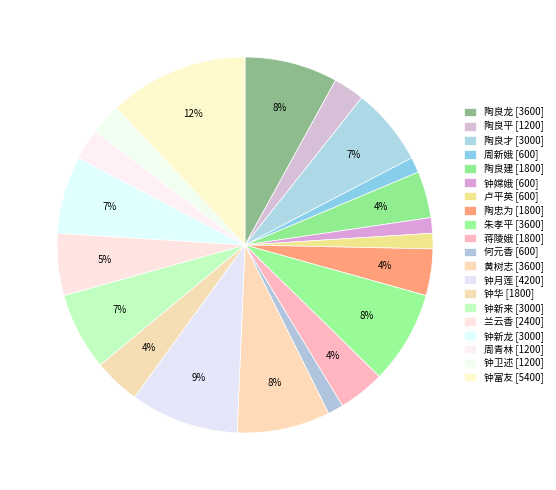

What is the largest slice in the pie chart?

钟富友